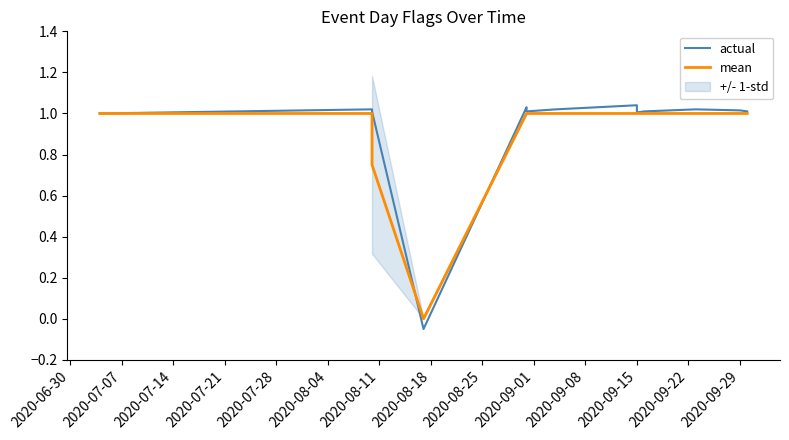

What is the approximate value of actual at 2020-09-08?

1.0